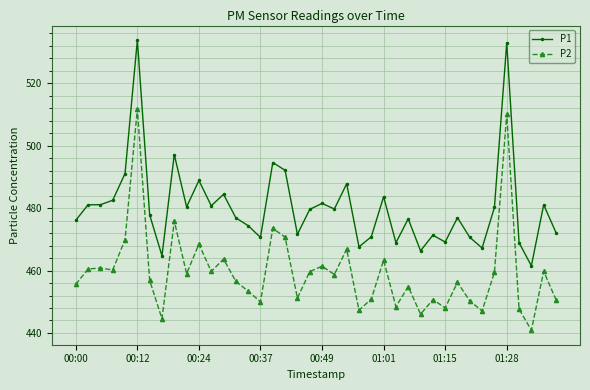

Which series has the largest total across all categories?

P1